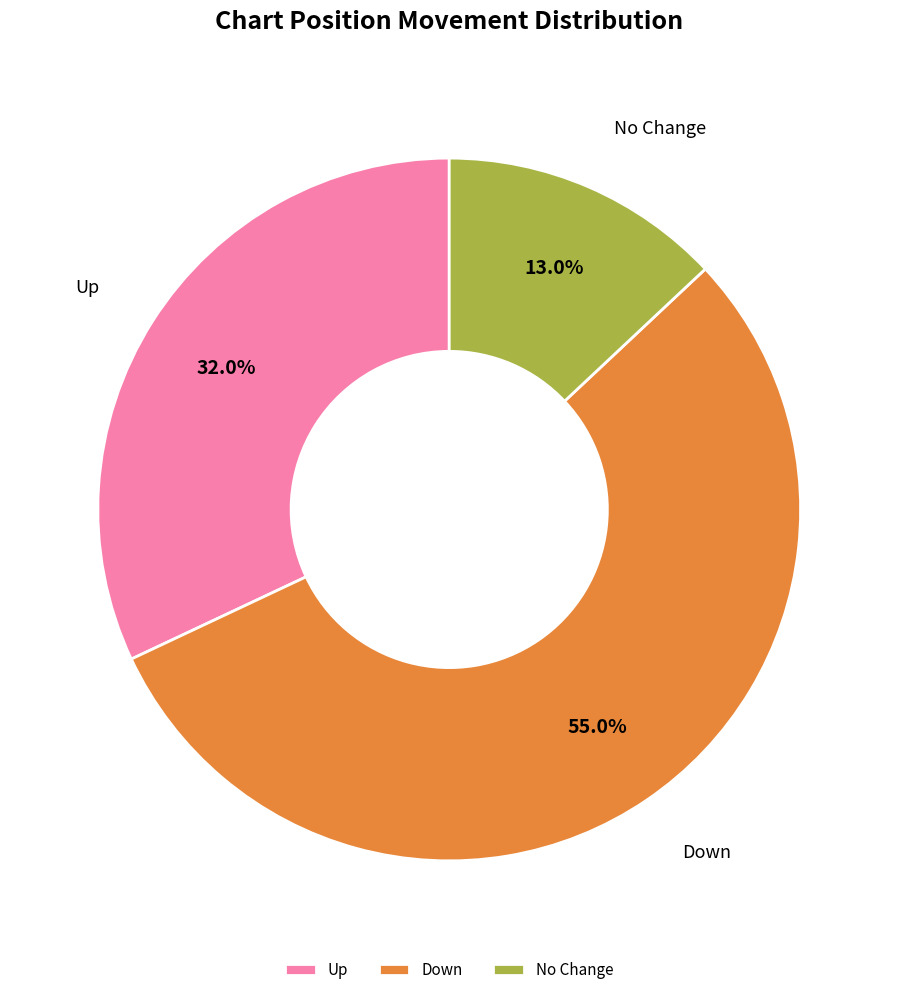

Which category accounts for the majority?

Down